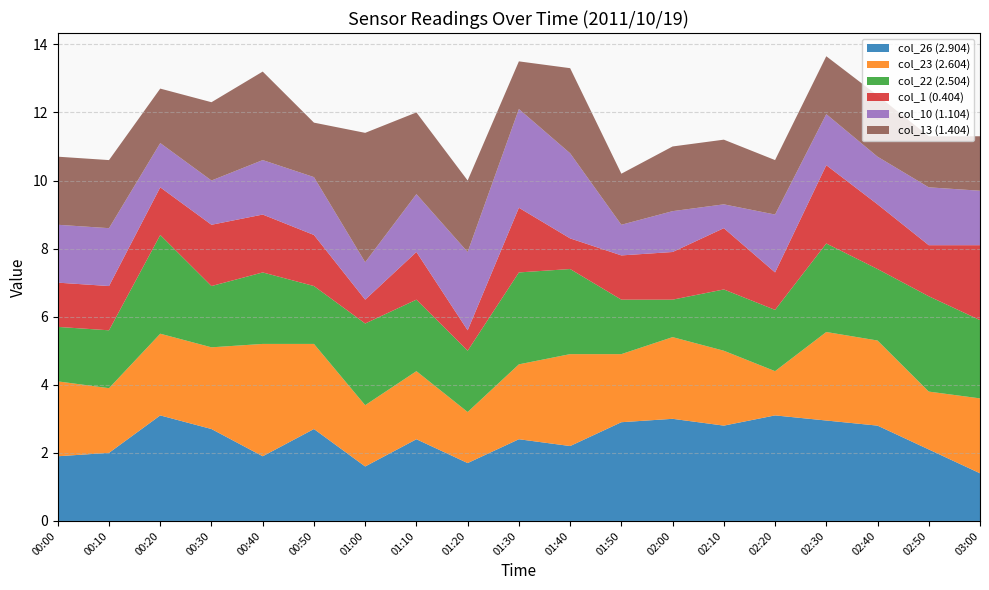

What is the highest value of the col_26 (2.904) series?

3.1